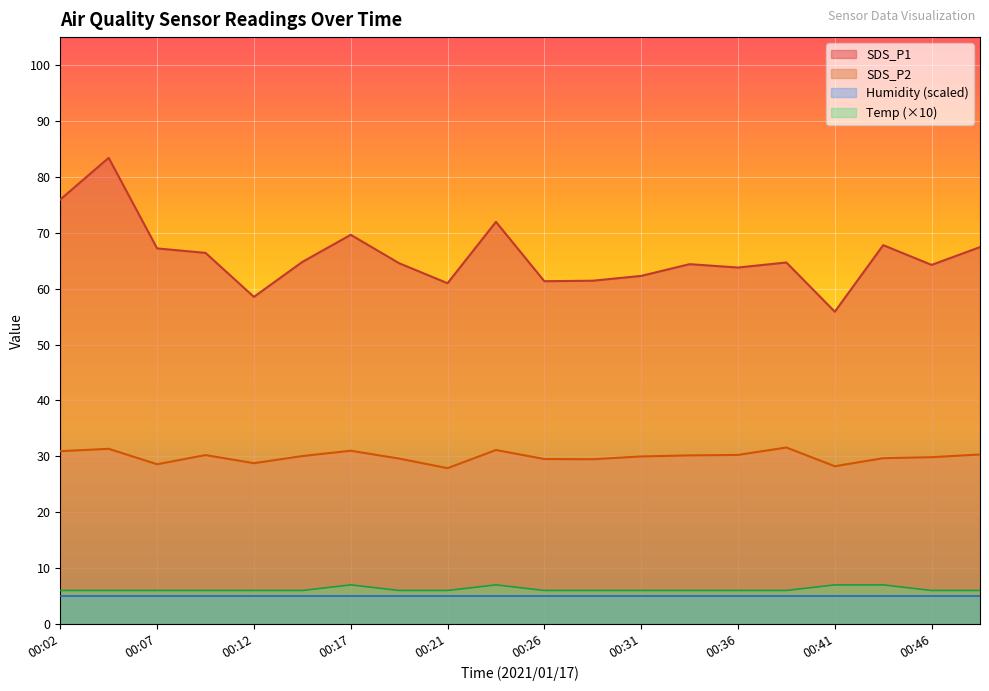

True or false: SDS_P2 and Temp cross at least once.

False